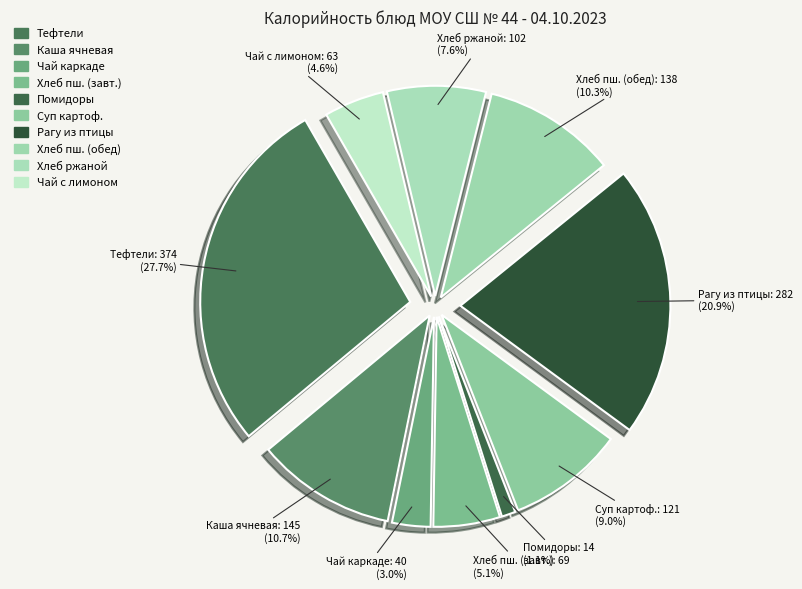

What portion of the pie excludes Рагу из птицы?

79.1%